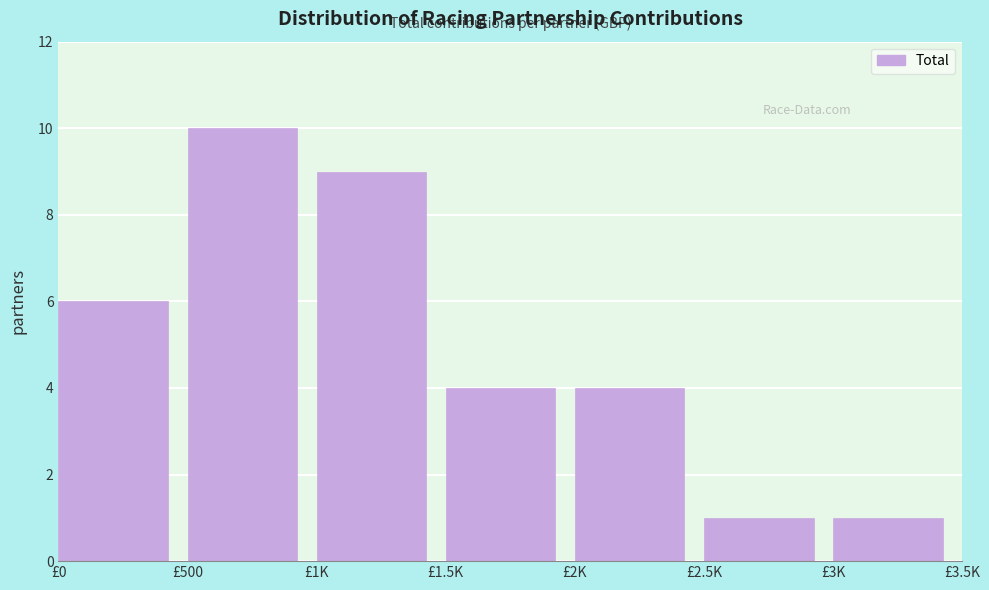

Reading left to right, what are all the values shown in this chart?

£0=6	£500=10	£1K=9	£1.5K=4	£2K=4	£2.5K=1	£3K=1